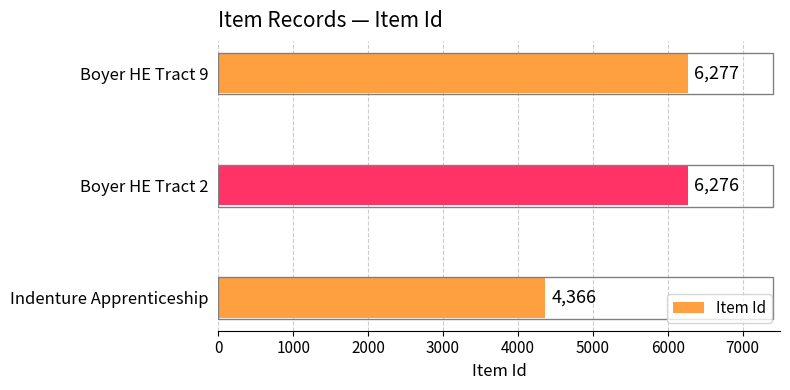

What is the change in value from Boyer HE Tract 9 to Indenture Apprenticeship?

-1911